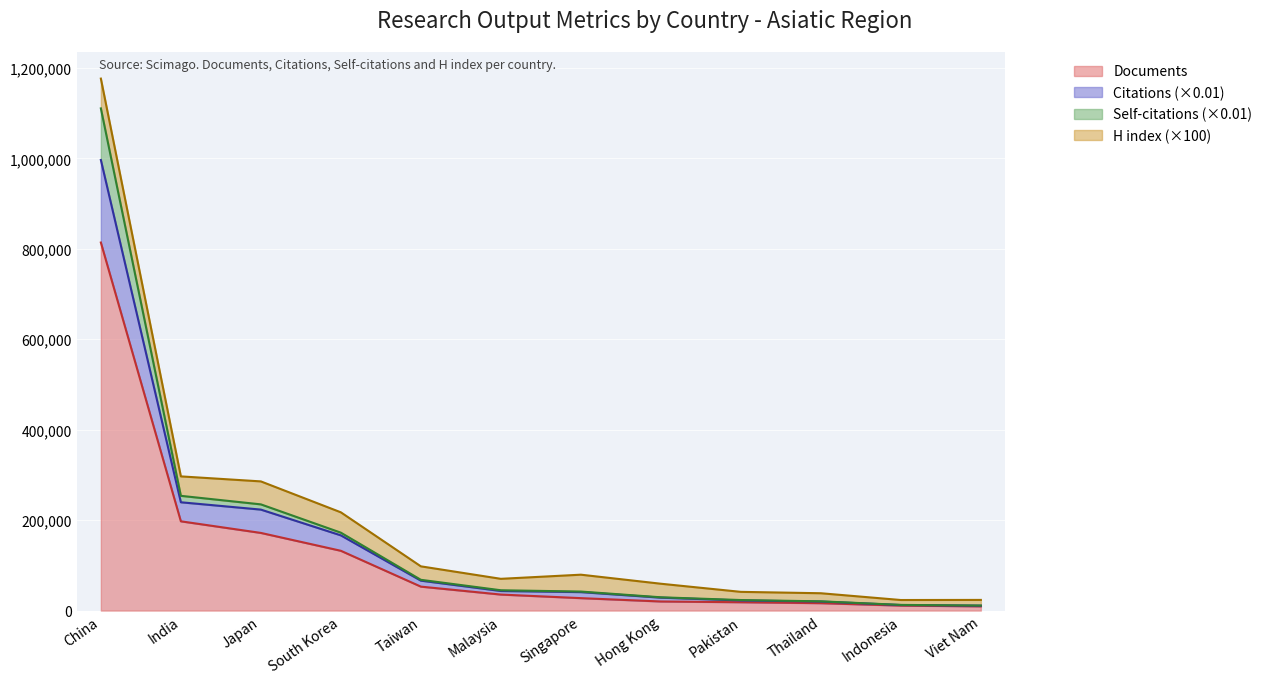

True or false: Self-citations has more than 1 interior local peaks.

False